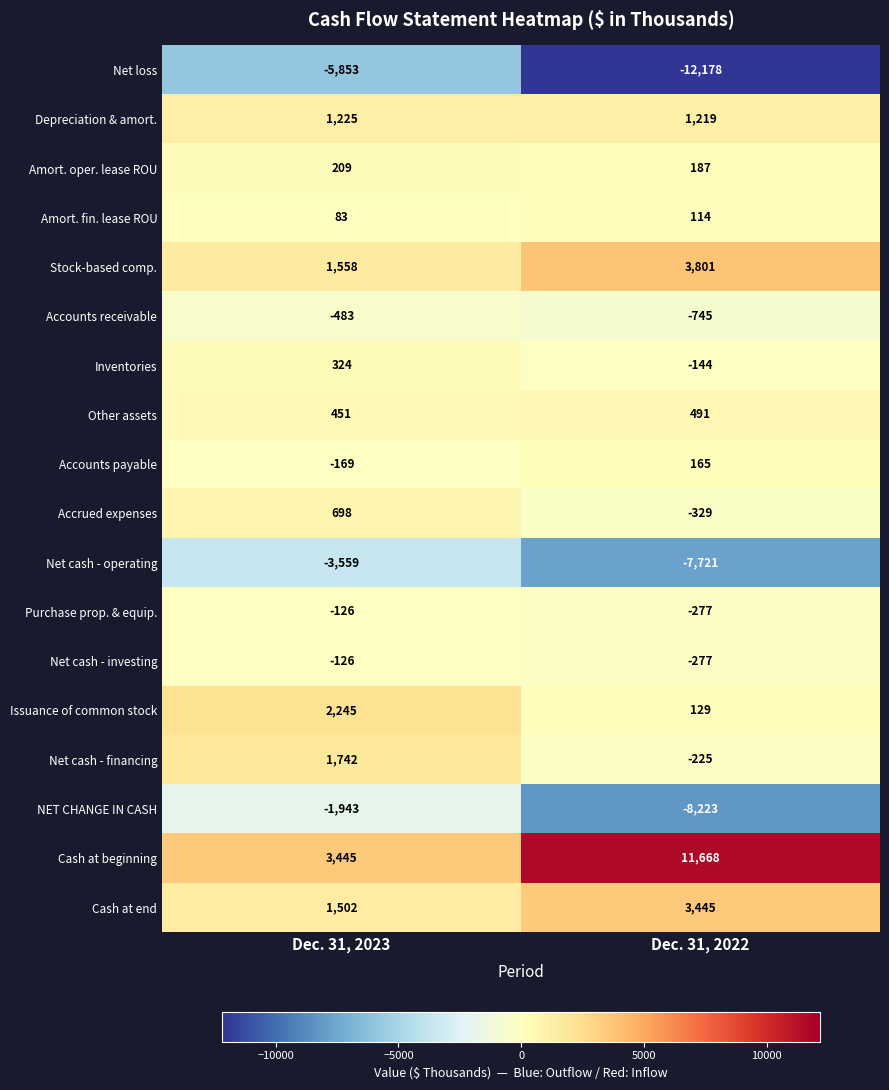

What is the minimum value for Net cash - operating?

-7721